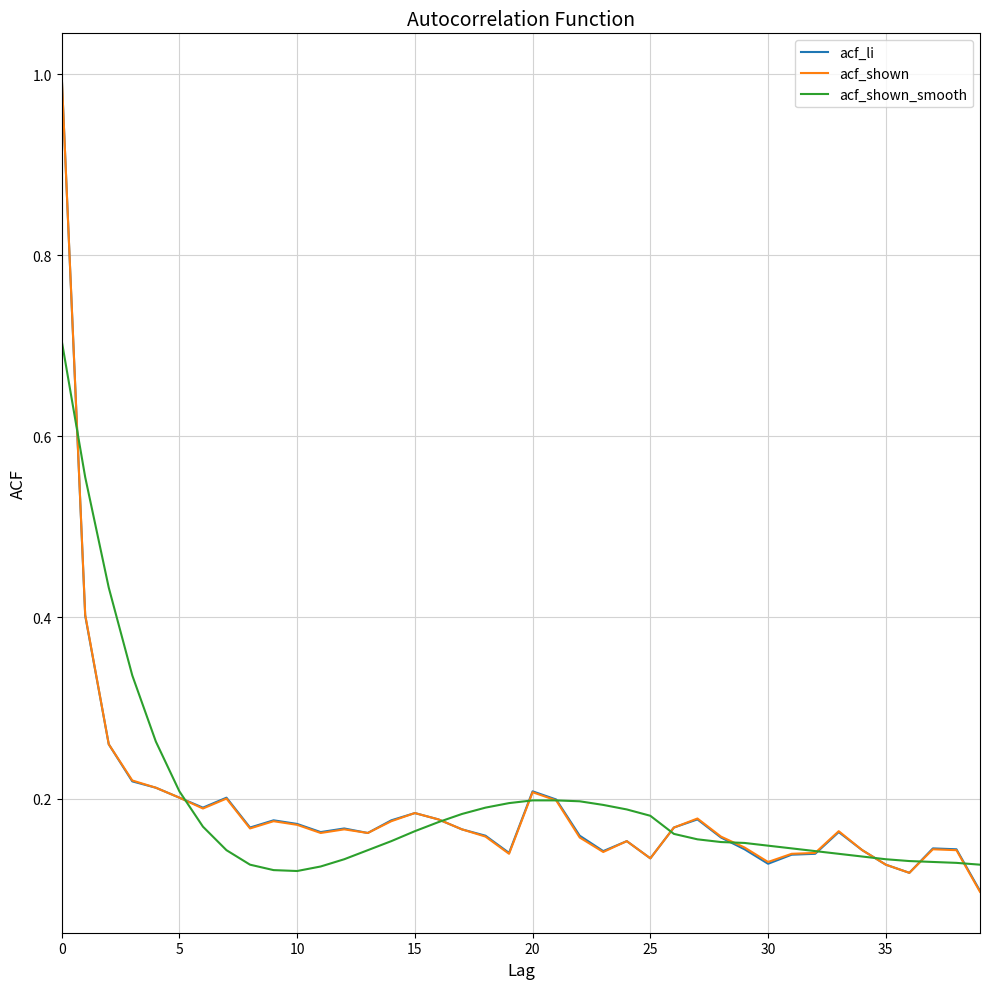

What is the highest value of the acf_shown_smooth series?

0.7